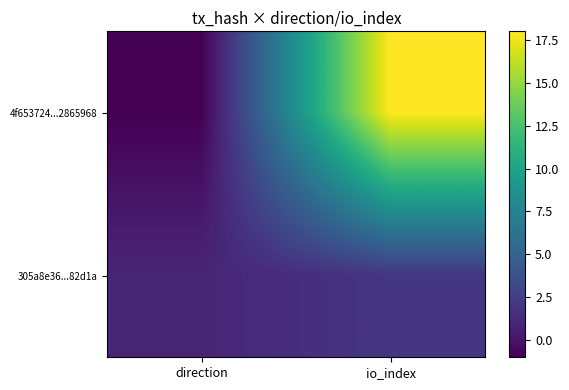

Which has a higher value, io_index or direction?

io_index